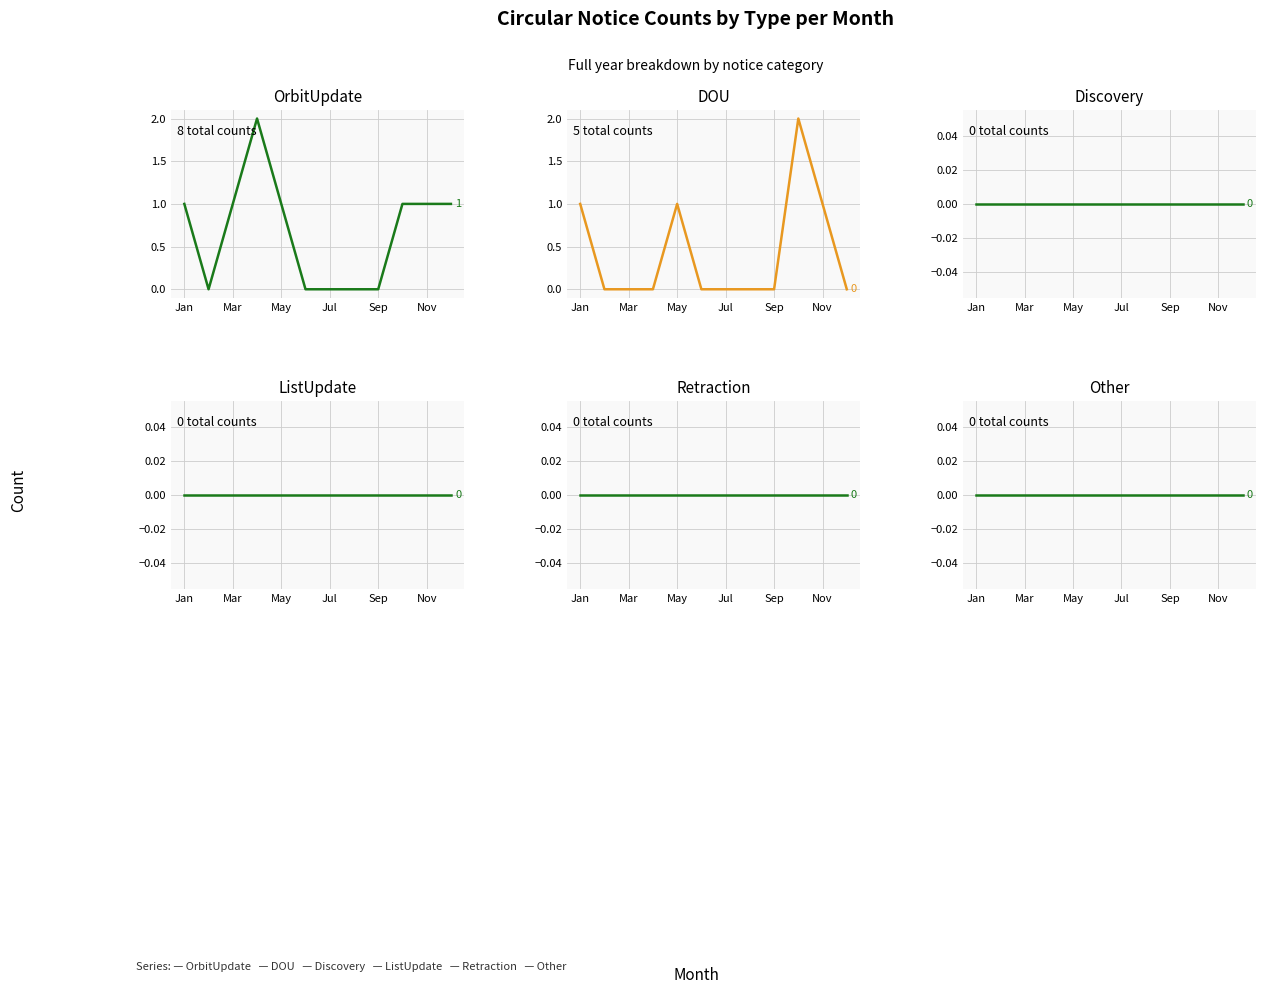

True or false: ListUpdate and Discovery intersect in this chart.

False